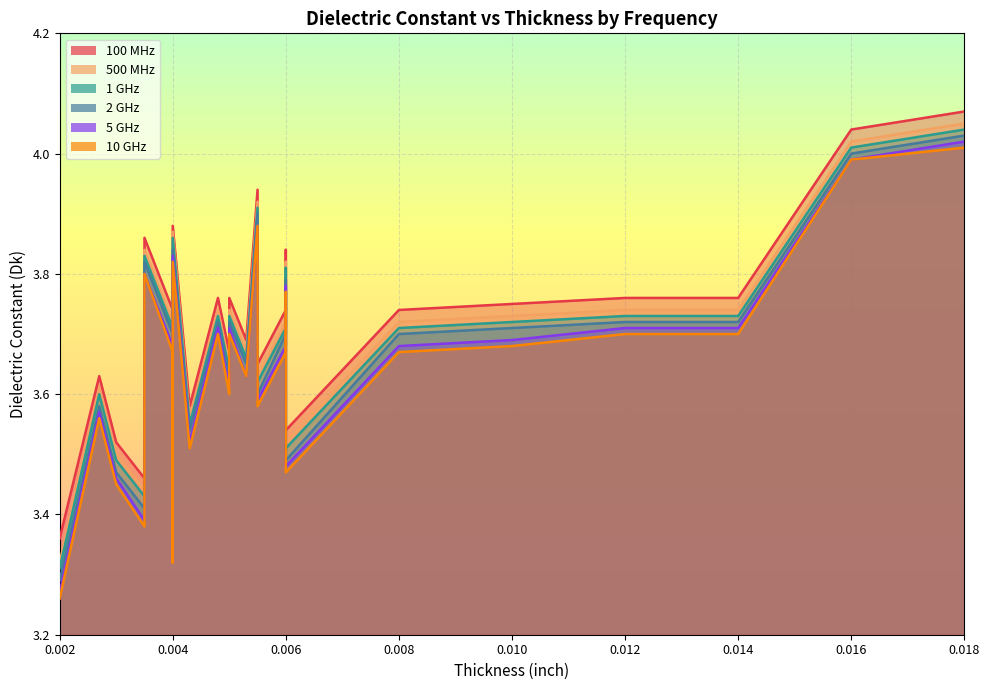

Reading left to right, what are all the values shown in this chart?

100 MHz: 3.4	3.6	3.5	3.5	3.9	3.7	3.4	3.9	3.6	3.8	3.7	3.8	3.7	3.9	3.6	3.7	3.8	3.5	3.7	3.8	3.8	3.8	4.0	4.1
500 MHz: 3.3	3.6	3.5	3.4	3.8	3.7	3.4	3.9	3.5	3.7	3.6	3.7	3.7	3.9	3.6	3.7	3.8	3.5	3.7	3.7	3.7	3.7	4.0	4.0
1 GHz: 3.3	3.6	3.5	3.4	3.8	3.7	3.4	3.9	3.6	3.7	3.6	3.7	3.7	3.9	3.6	3.7	3.8	3.5	3.7	3.7	3.7	3.7	4.0	4.0
2 GHz: 3.3	3.6	3.5	3.4	3.8	3.7	3.4	3.8	3.5	3.7	3.6	3.7	3.6	3.9	3.6	3.7	3.8	3.5	3.7	3.7	3.7	3.7	4.0	4.0
5 GHz: 3.3	3.6	3.5	3.4	3.8	3.7	3.3	3.8	3.5	3.7	3.6	3.7	3.6	3.9	3.6	3.7	3.8	3.5	3.7	3.7	3.7	3.7	4.0	4.0
10 GHz: 3.3	3.6	3.5	3.4	3.8	3.7	3.3	3.8	3.5	3.7	3.6	3.7	3.6	3.9	3.6	3.7	3.8	3.5	3.7	3.7	3.7	3.7	4.0	4.0